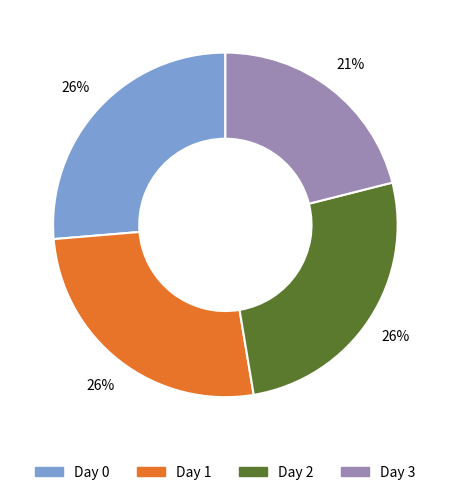

Which category has the smallest portion of the pie?

Day 3